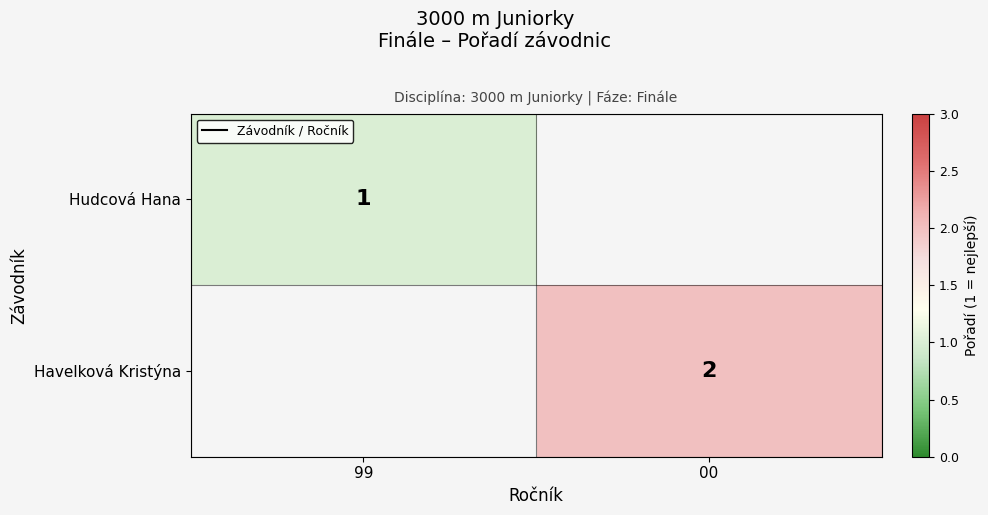

Is the value of Hudcová Hana at 99 greater than the value of Havelková Kristýna at 00?

No